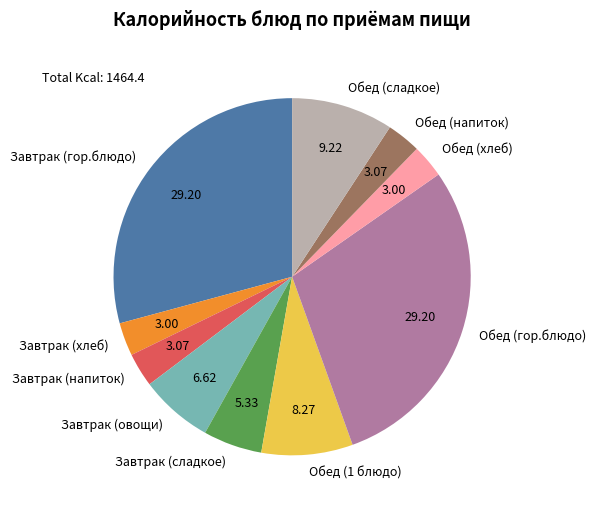

Does Завтрак (овощи) represent more than half of the total?

No